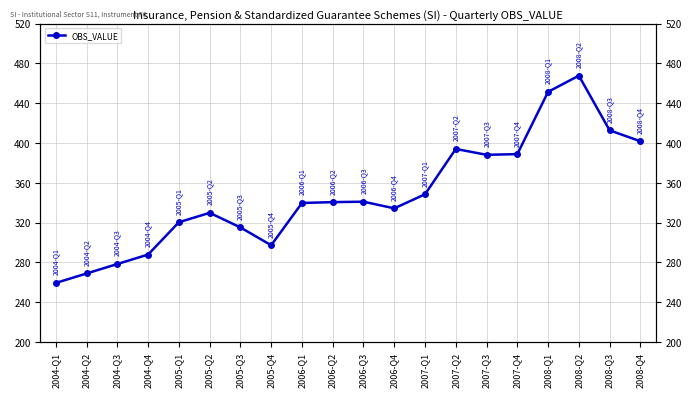

How many values are below 340?

10